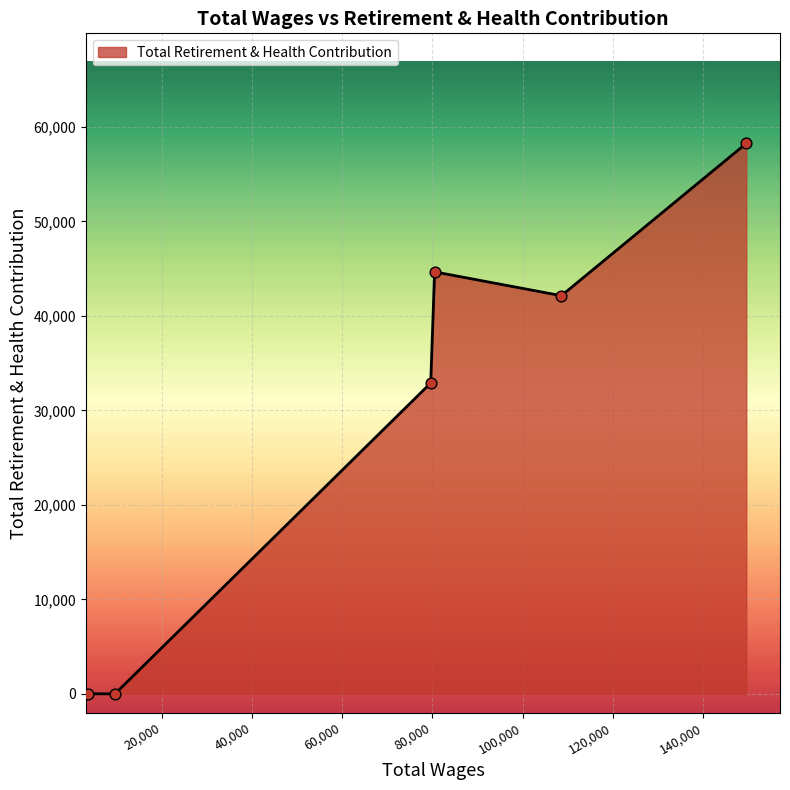

What is the maximum value shown in the chart?

58247